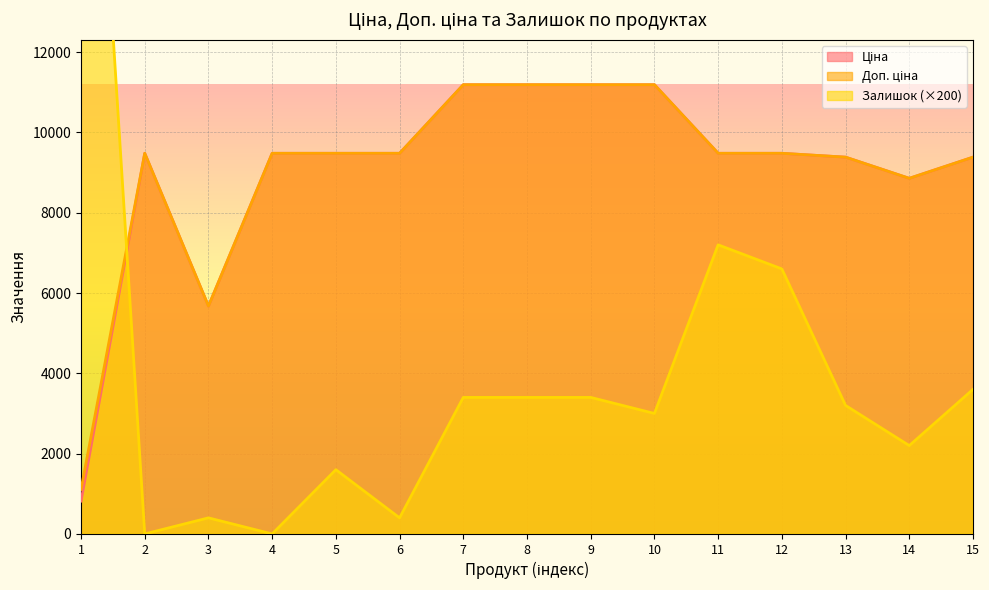

Rank the series at 2 from lowest to highest value.

Залишок, Ціна, Доп. ціна